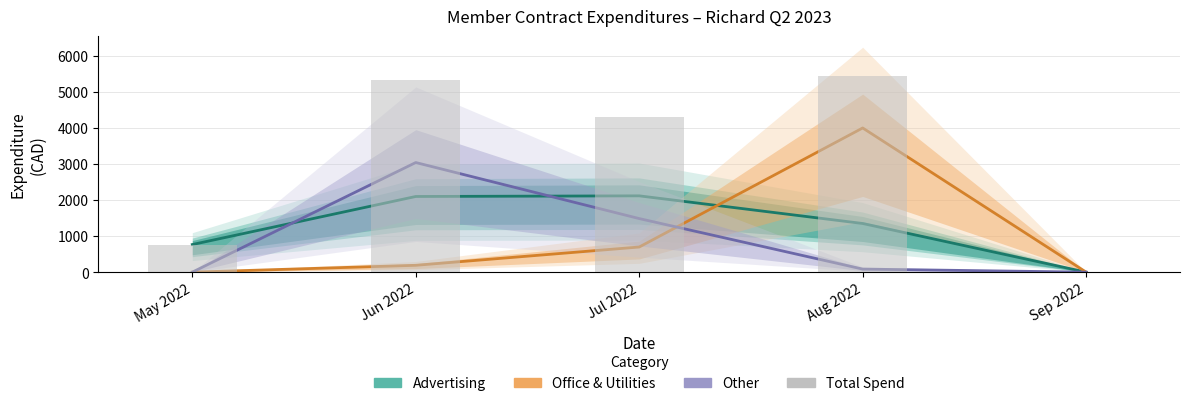

What is the average value of the Total Spend series?

3163.4